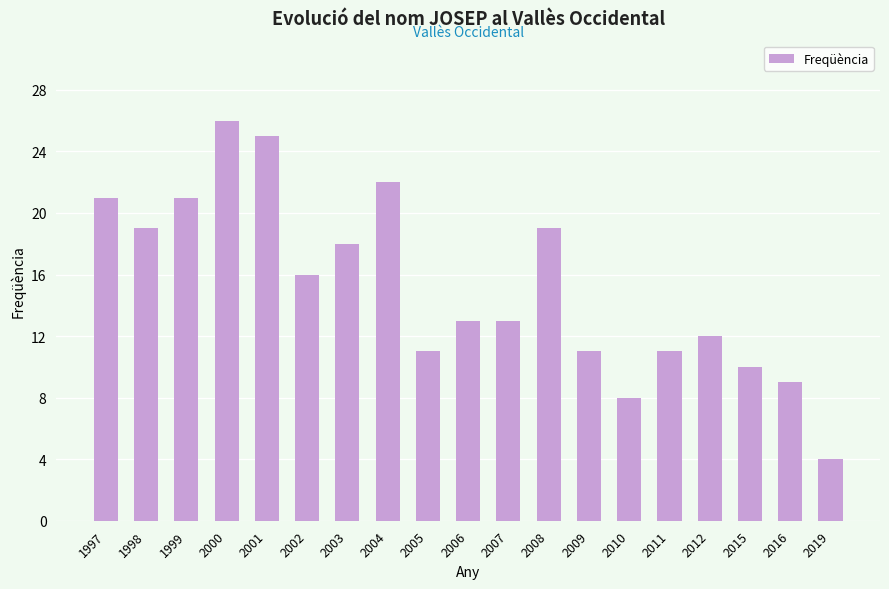

What is the sum of all values?

289